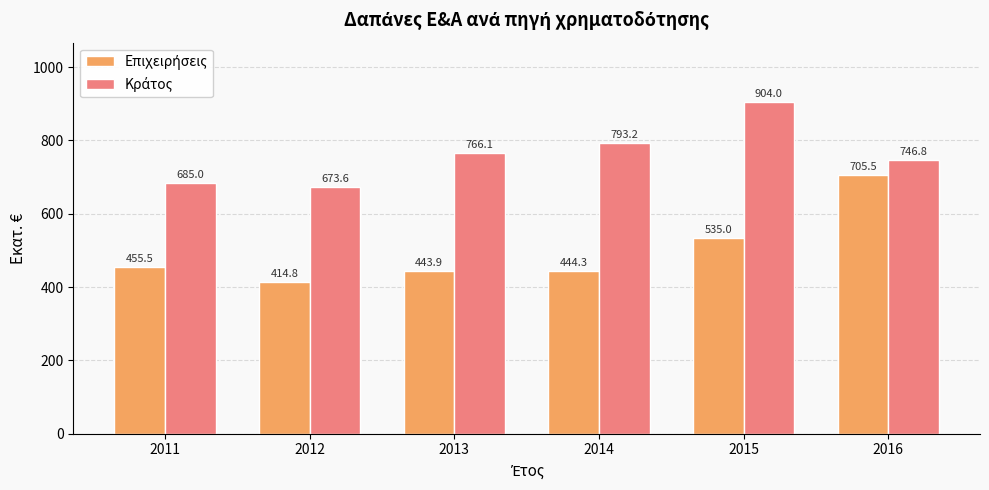

At how many categories does at least one series exceed 652?

6